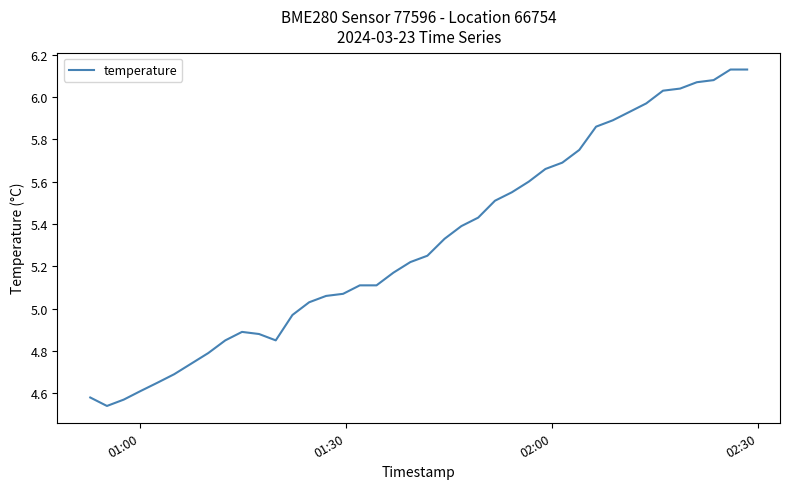

What is the difference between the maximum and minimum values?

1.6